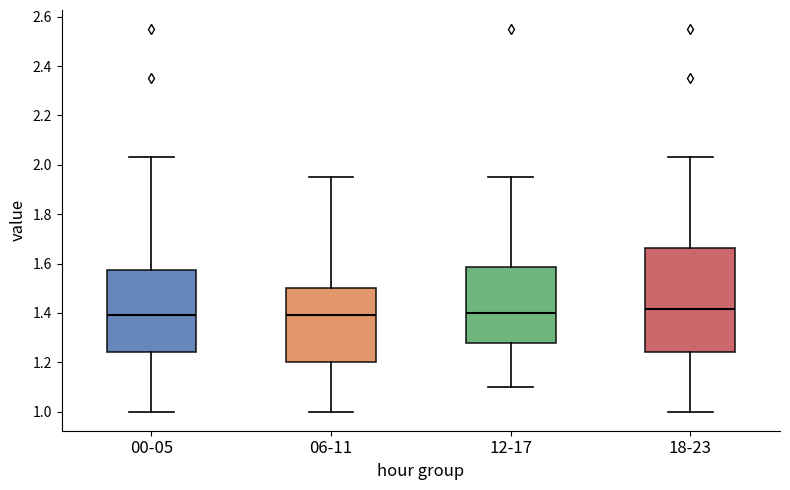

Where is the upper edge of the box for 00-05 on the y-axis? The values are not printed on the chart, so give them approximately, as read against the axis.

1.58